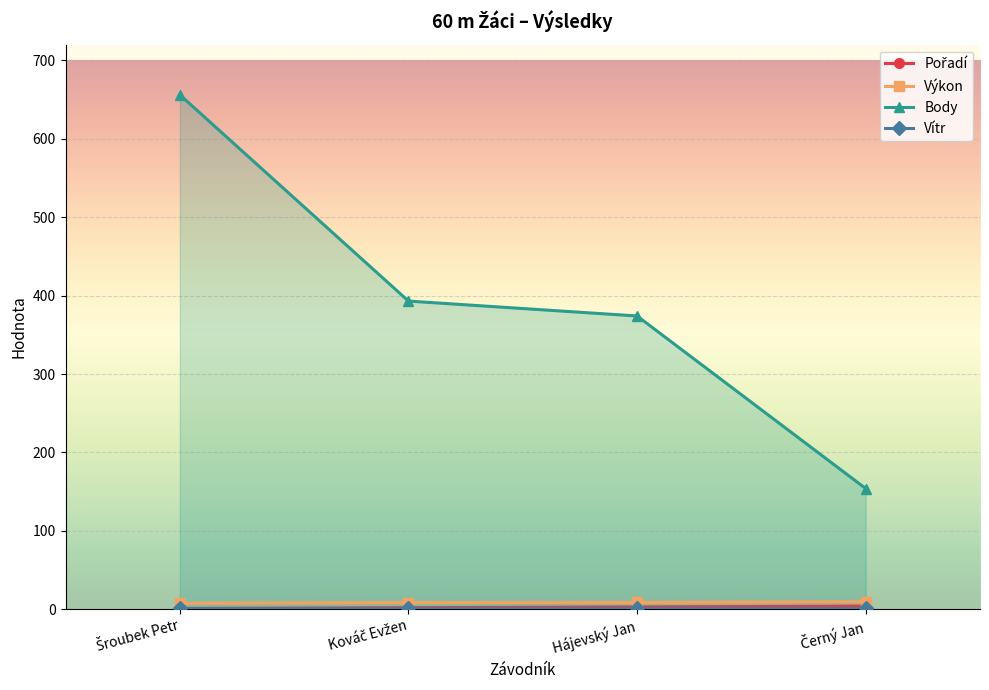

What is the highest value of the Pořadí series?

4.0